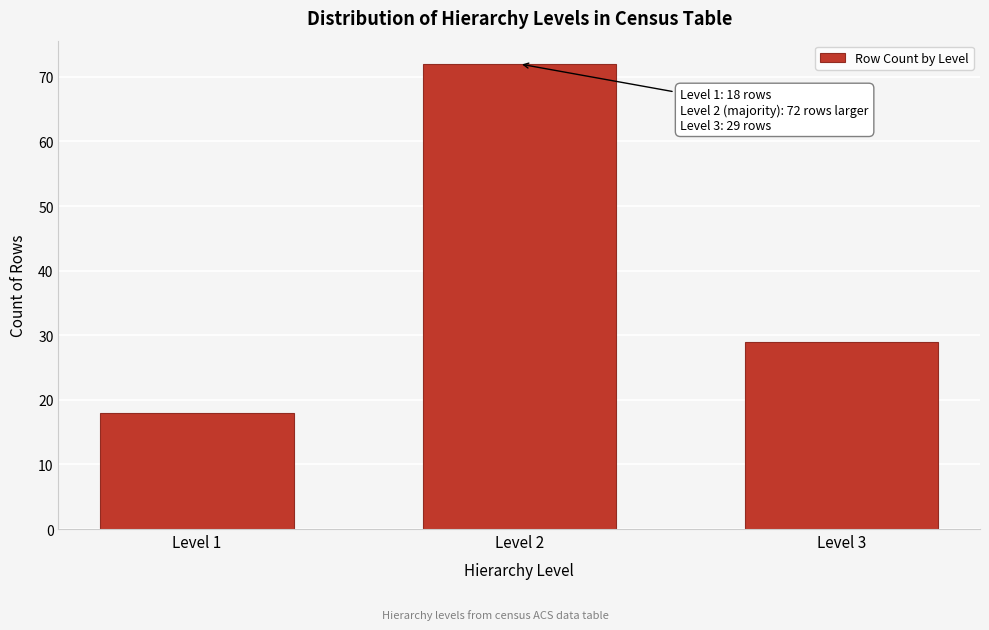

Reading left to right, extract all data points from this chart.

18	72	29